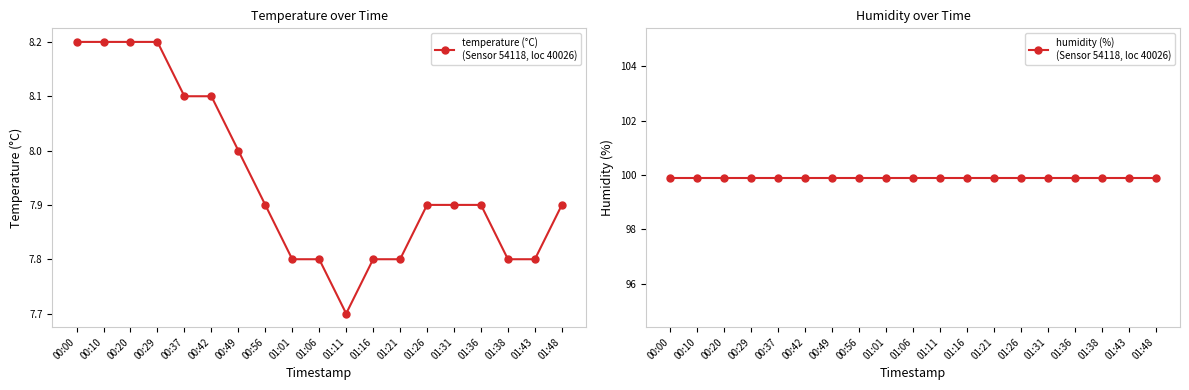

True or false: humidity (%)
(Sensor 54118, loc 40026) has a value of 99.9 at 00:20.

True